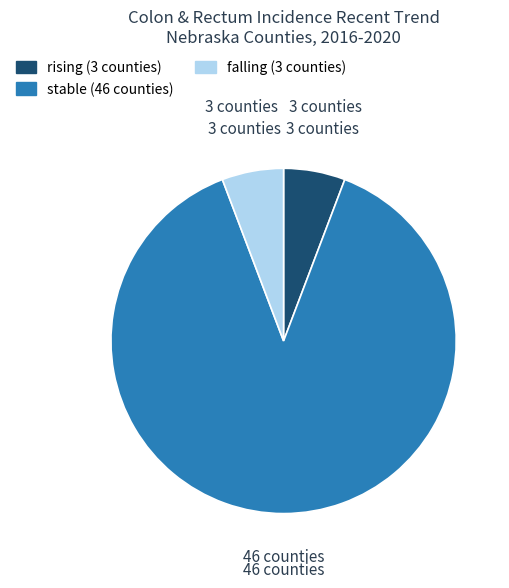

Count the number of slices in the pie.

3